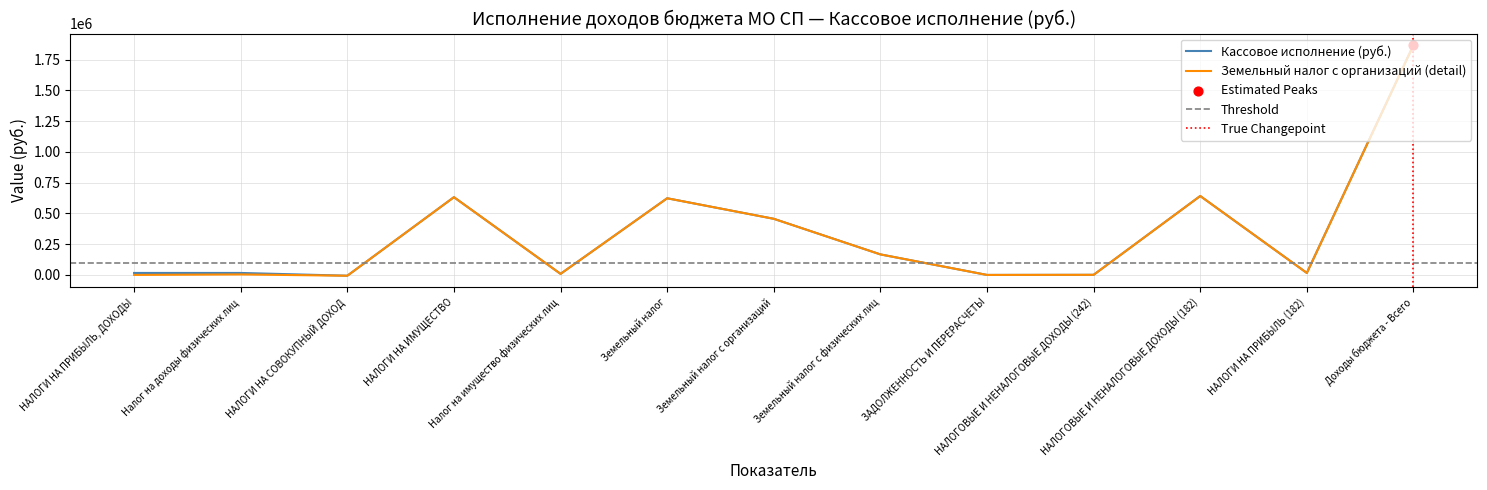

Which series contains the highest Y value?

Кассовое исполнение (руб.)